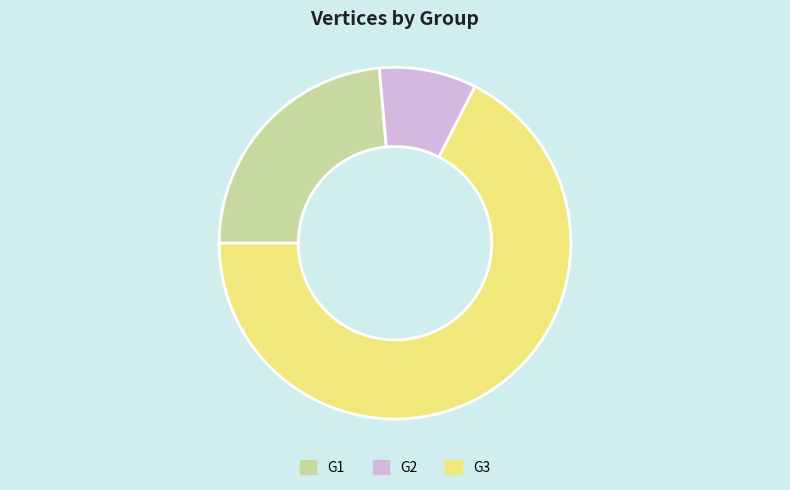

Between G1 and G3, which is larger?

G3